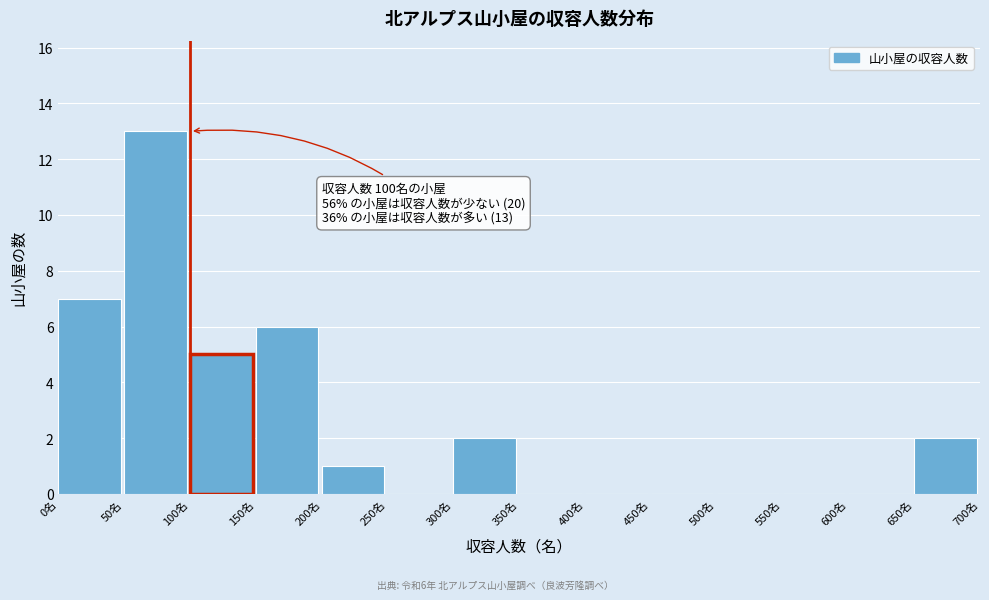

Over which range of the x-axis is the bar tallest?

50 to 100